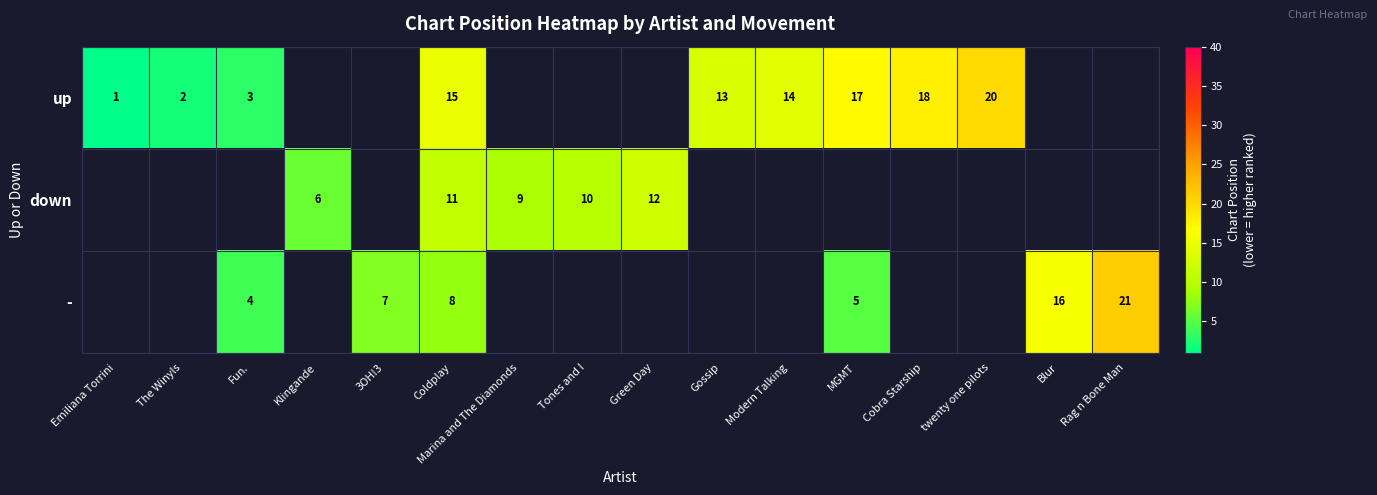

Is it true that up equals 3 at Fun.?

True